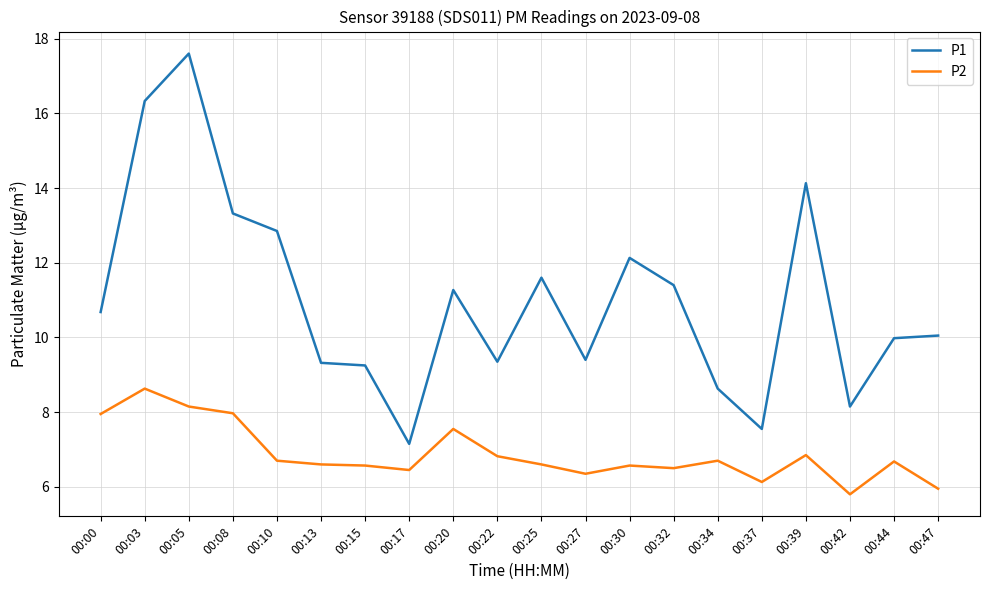

What is the approximate value of P2 at 00:42?

5.8